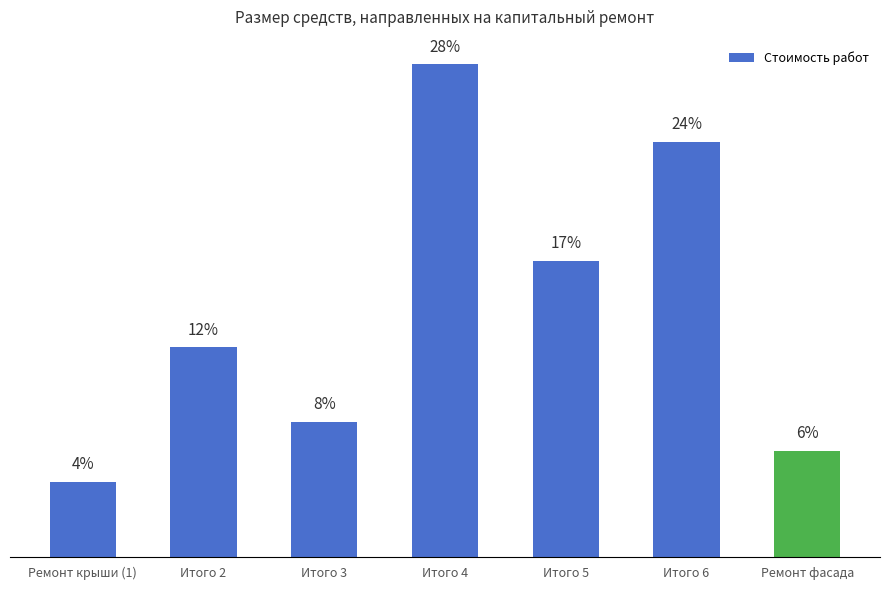

Does the chart contain any negative values?

No